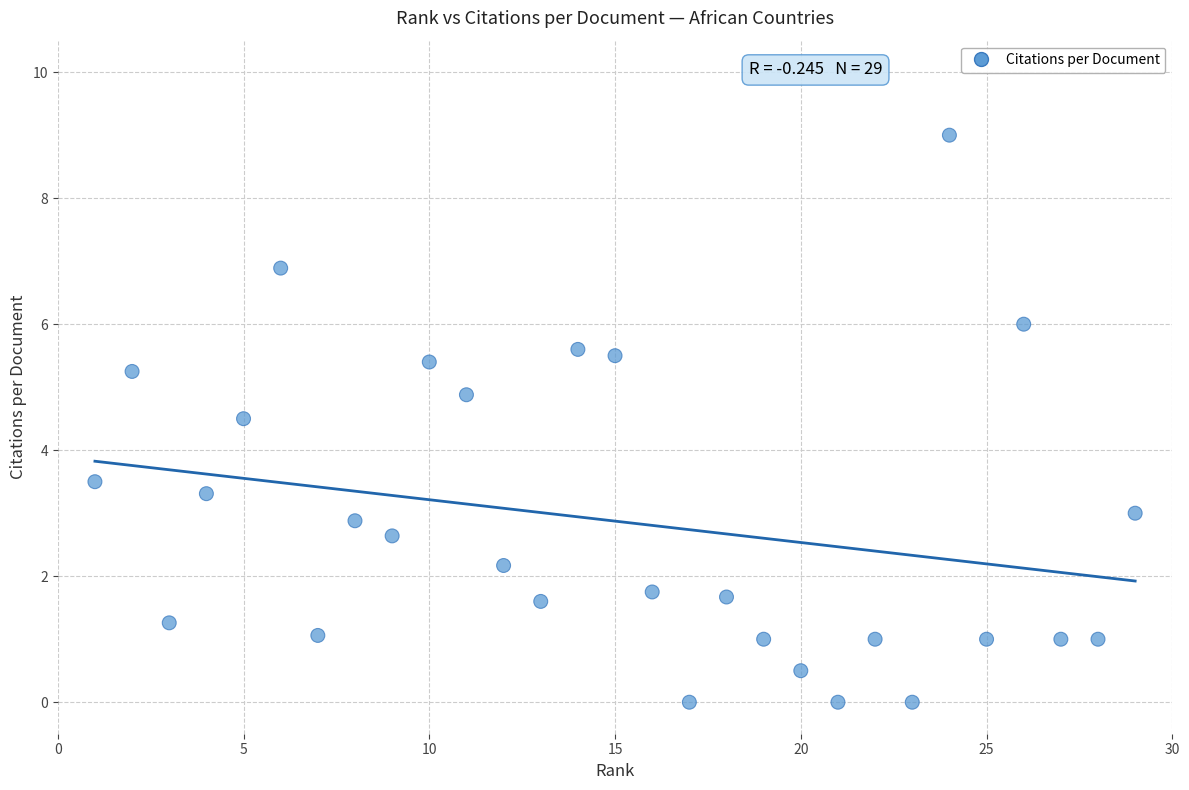

What is the range of Y values (max minus min)?

9.0